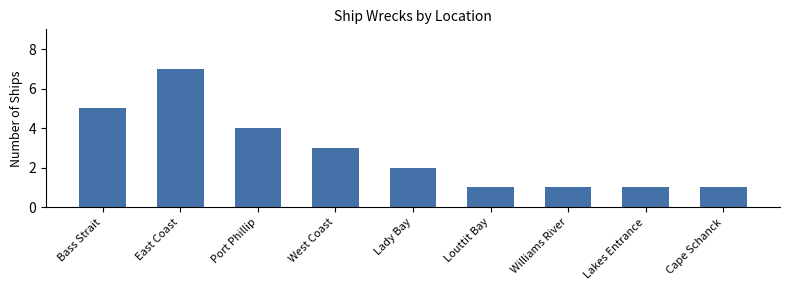

Reading left to right, what are all the values shown in this chart?

Bass Strait=5	East Coast=7	Port Phillip=4	West Coast=3	Lady Bay=2	Louttit Bay=1	Williams River=1	Lakes Entrance=1	Cape Schanck=1